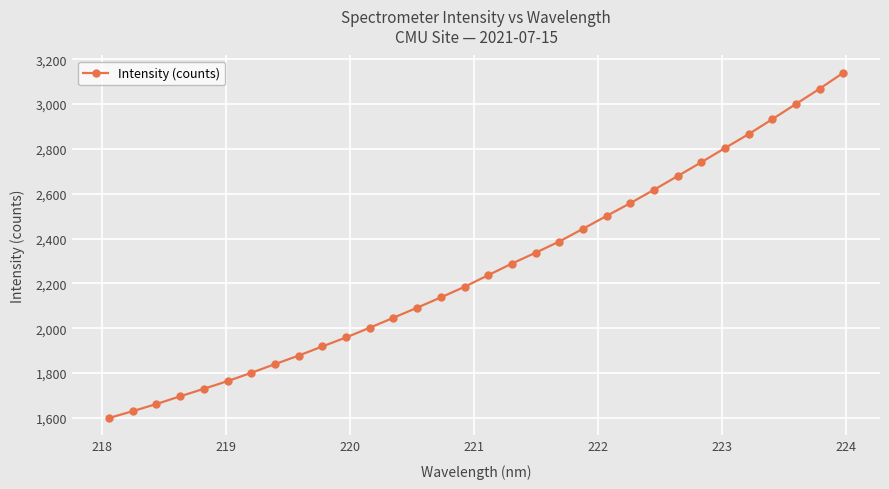

What is the average value?

2266.8